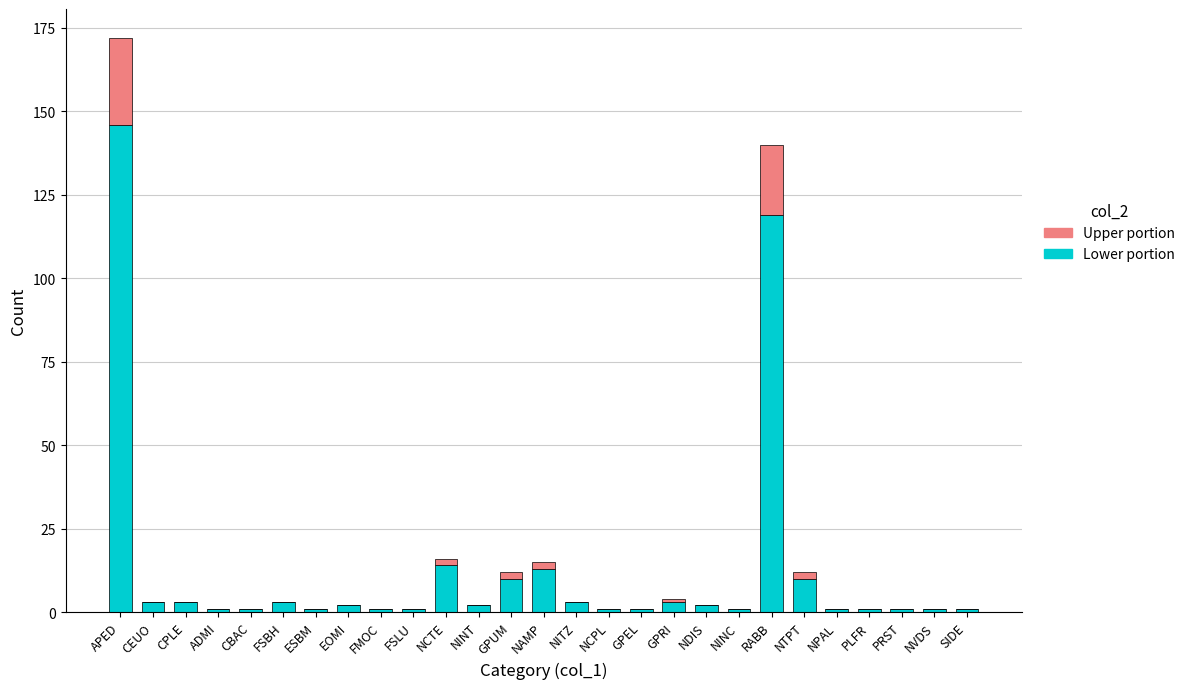

At which category is the sum across all series the highest?

APED